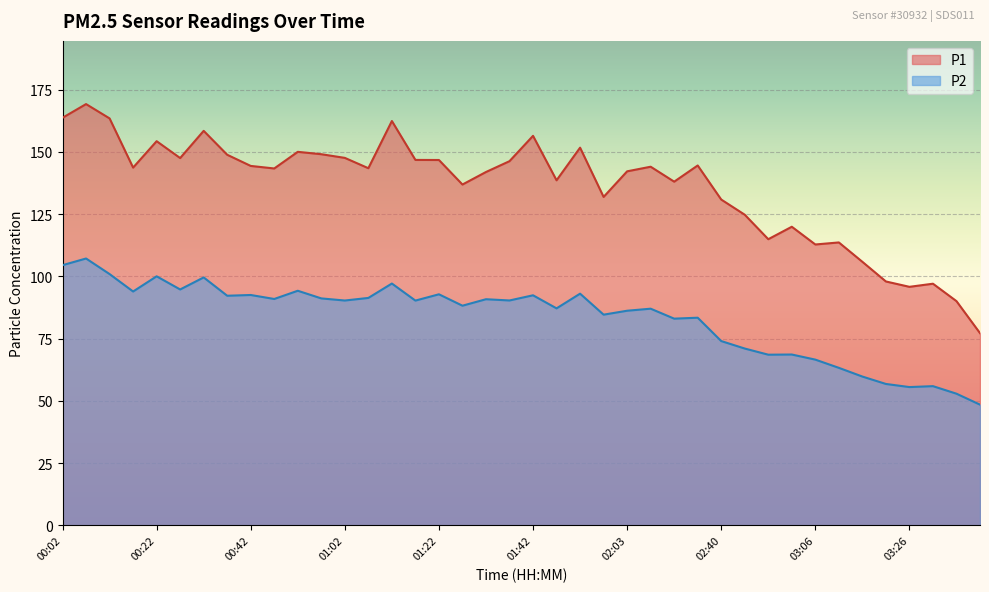

Between 00:22 and 01:48, which series saw the biggest shift?

P1